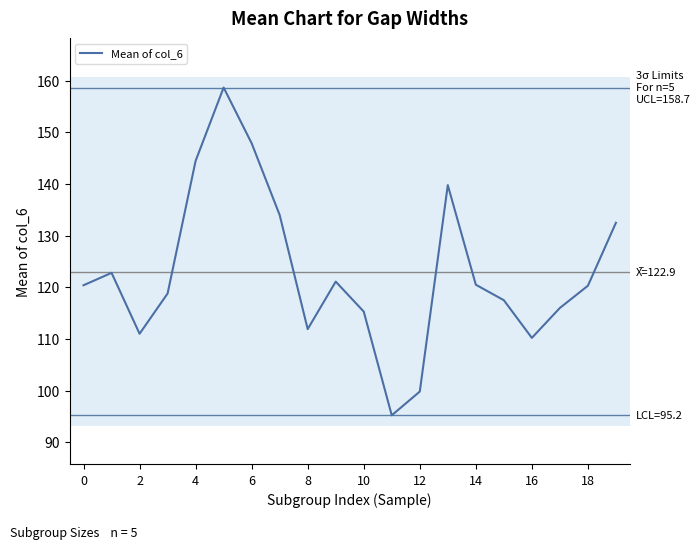

What is the greatest value displayed?

158.7